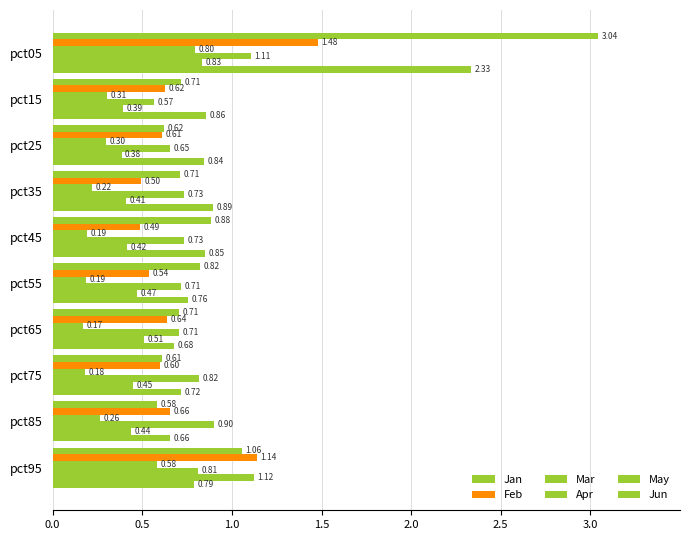

What is the lowest value of the Feb series?

0.5